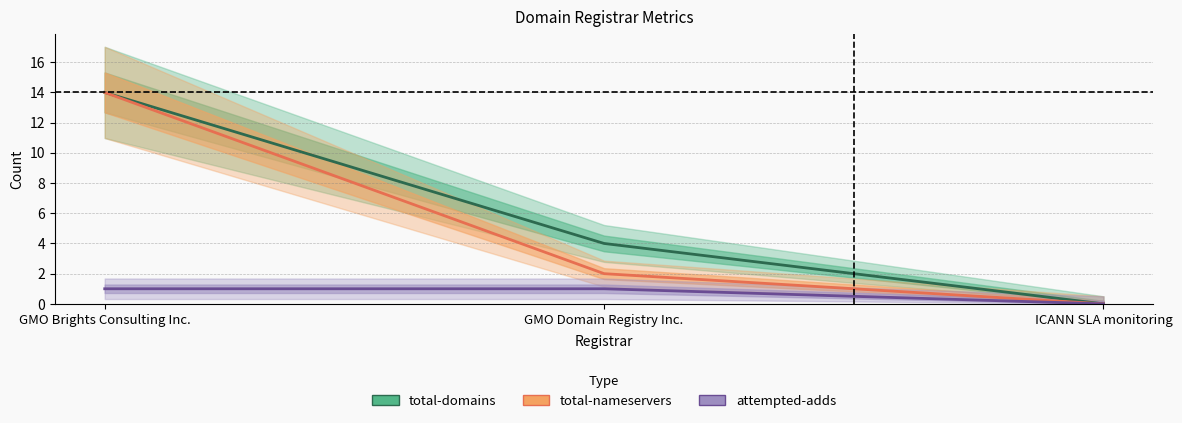

What is the difference between the highest and lowest values at GMO Brights Consulting Inc.?

13